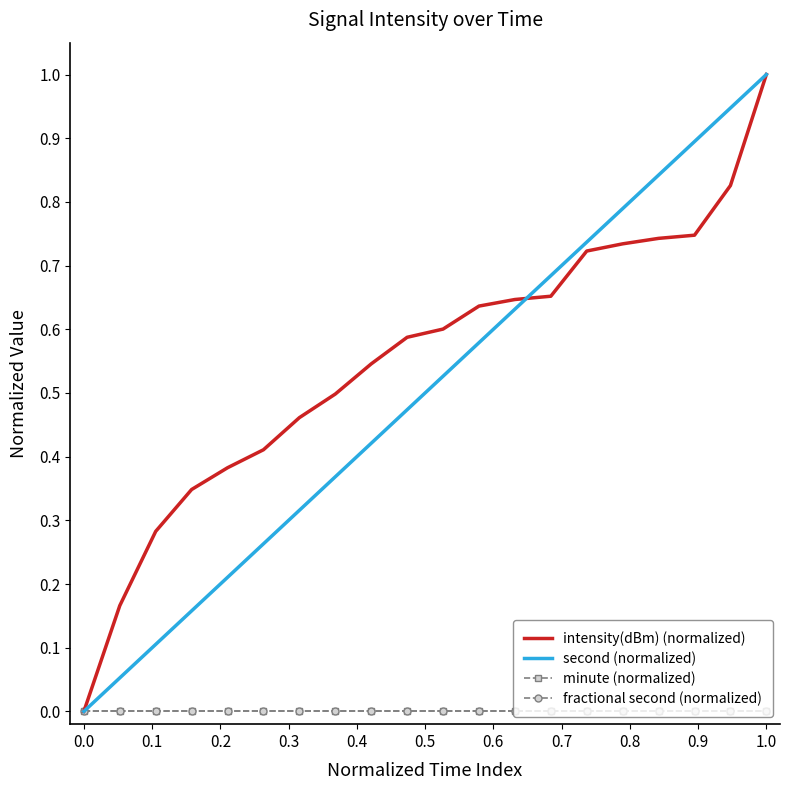

Is this an area chart (filled region under the line)?

No